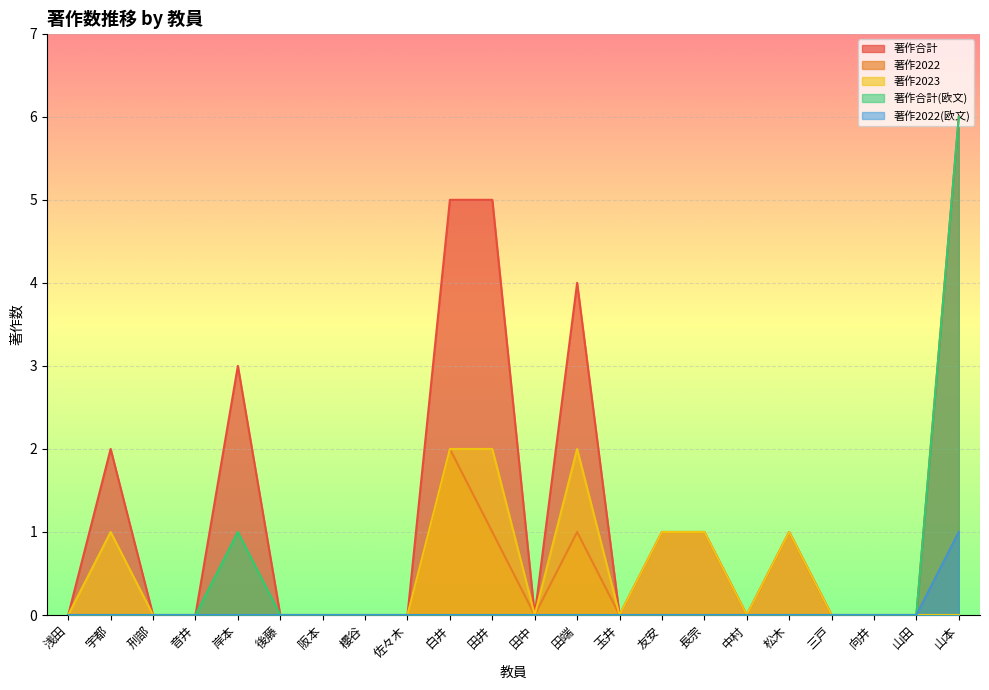

The value of 著作2022(欧文) at 三戸 is 0. True or false?

True